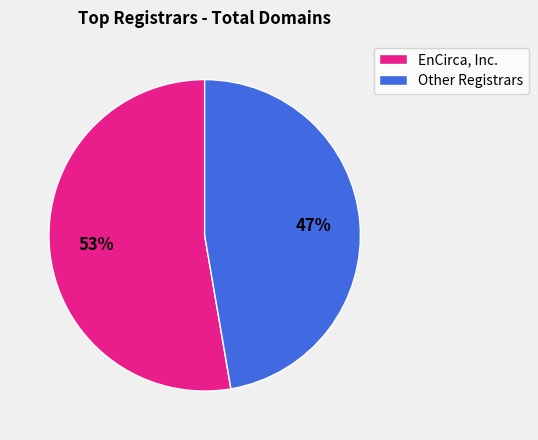

Combined, do Other Registrars and EnCirca, Inc. account for over 50%?

Yes